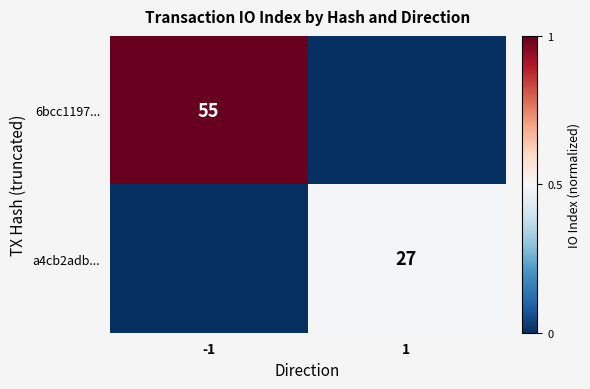

The value of 6bcc1197... at -1 is 85. True or false?

False